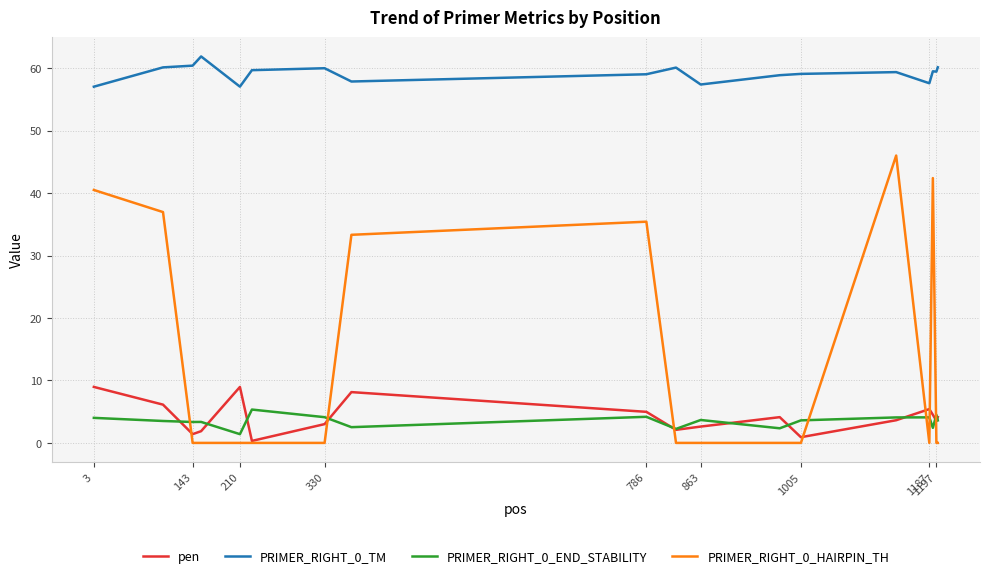

Rank the series by their maximum value, from lowest to highest.

PRIMER_RIGHT_0_END_STABILITY, pen, PRIMER_RIGHT_0_HAIRPIN_TH, PRIMER_RIGHT_0_TM